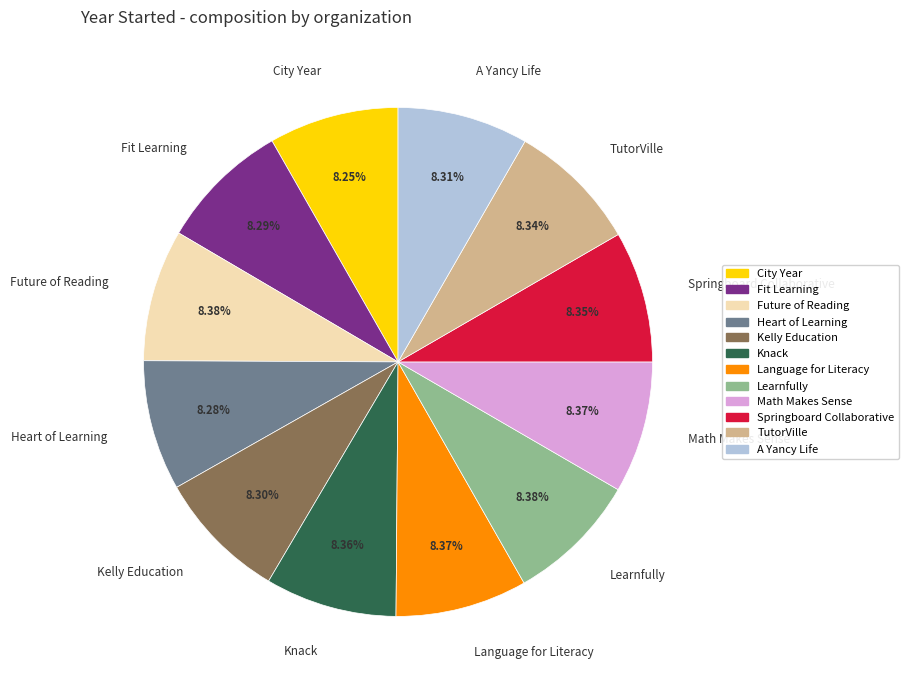

Combined, do Language for Literacy and Heart of Learning account for over 50%?

No